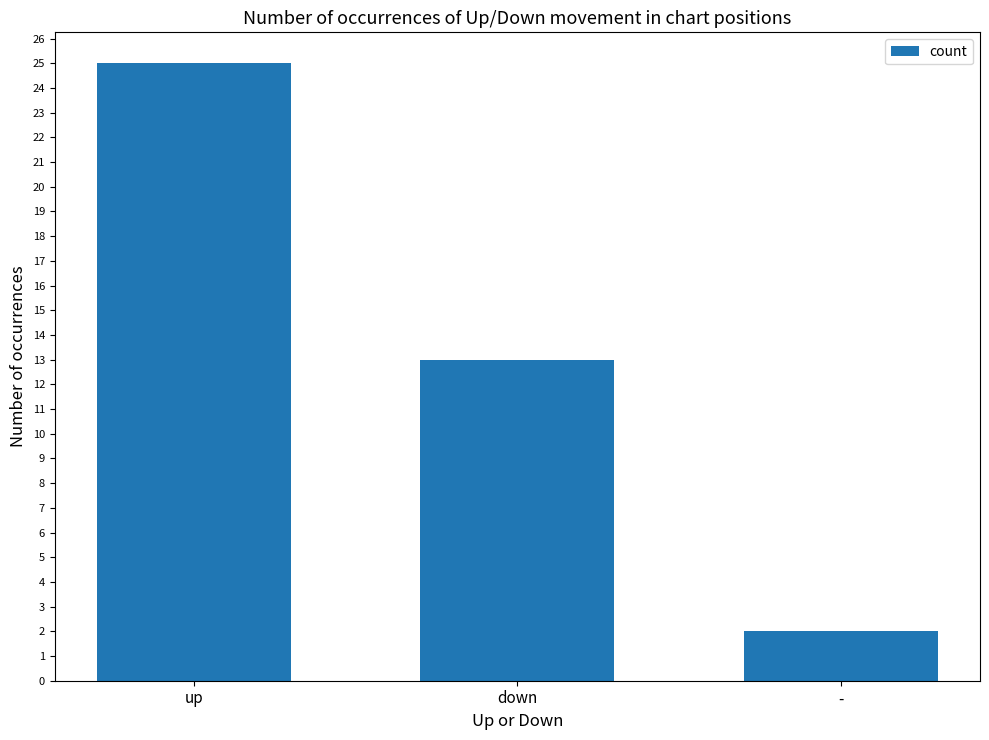

Does the chart contain stacked bars?

No